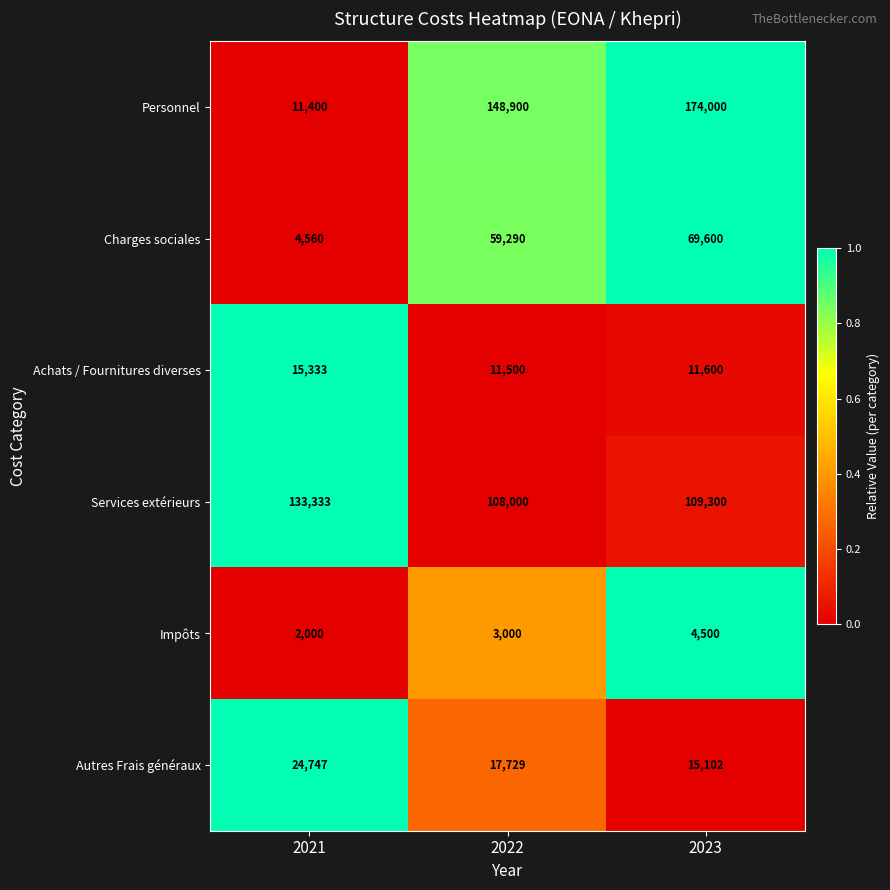

Reading left to right, extract all data points from this chart.

Personnel: 2021=11400	2022=148900	2023=174000
Charges sociales: 2021=4560	2022=59290	2023=69600
Achats / Fournitures diverses: 2021=15333	2022=11500	2023=11600
Services extérieurs: 2021=133333	2022=108000	2023=109300
Impôts: 2021=2000	2022=3000	2023=4500
Autres Frais généraux: 2021=24747	2022=17729	2023=15102